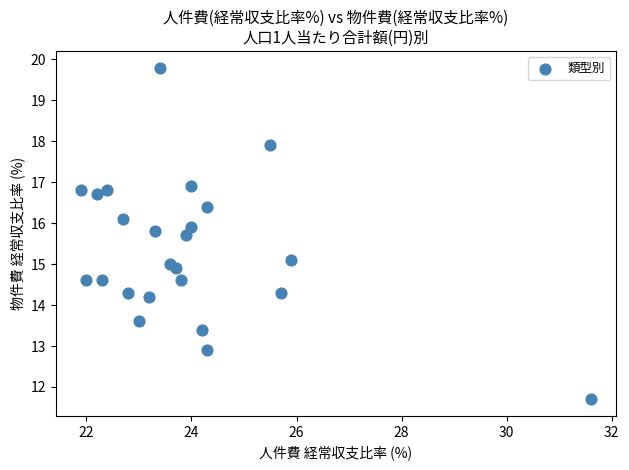

What is the range of X values (max minus min)?

9.7